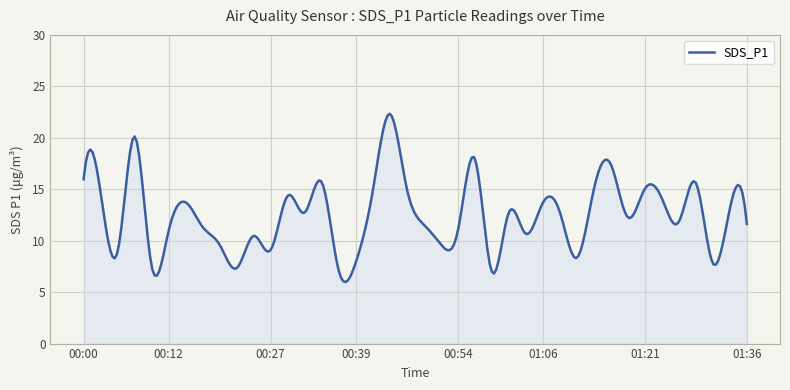

What is the greatest value displayed?

22.3